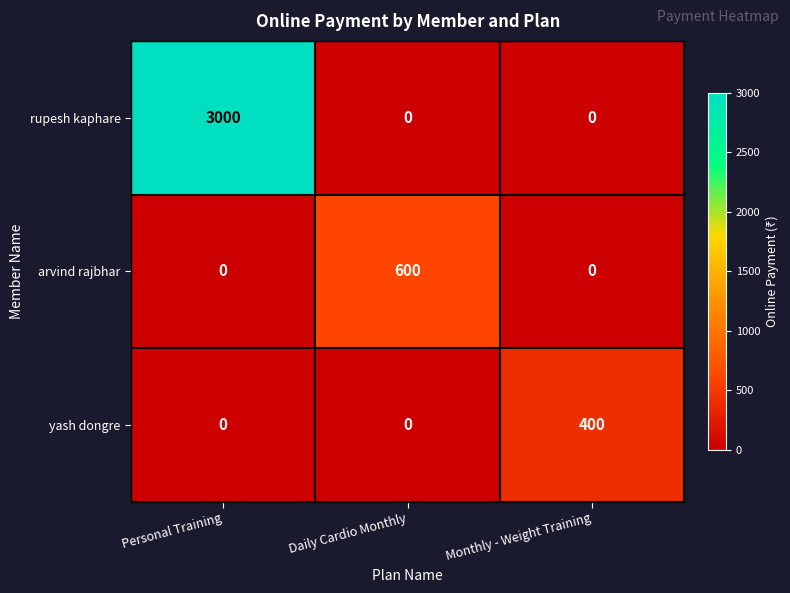

What is the approximate value of arvind rajbhar at Daily Cardio Monthly, to the nearest 100?

600